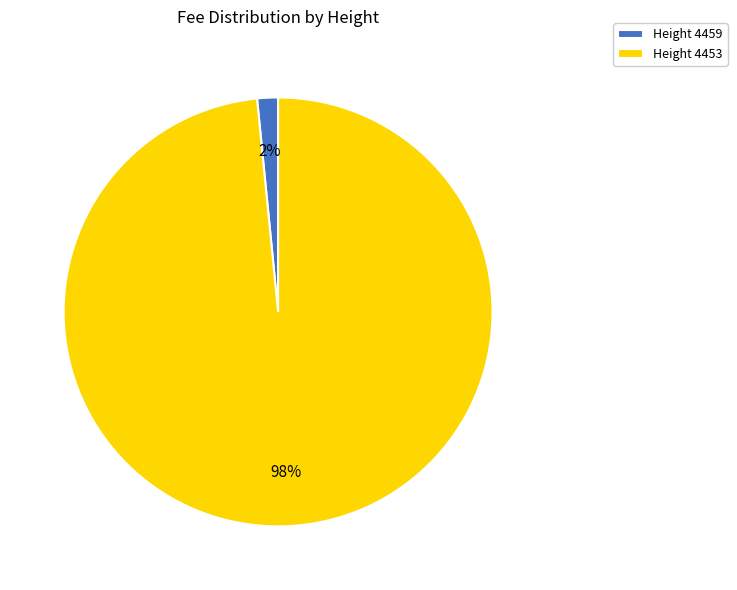

What is the smallest slice in the pie chart?

Height 4459